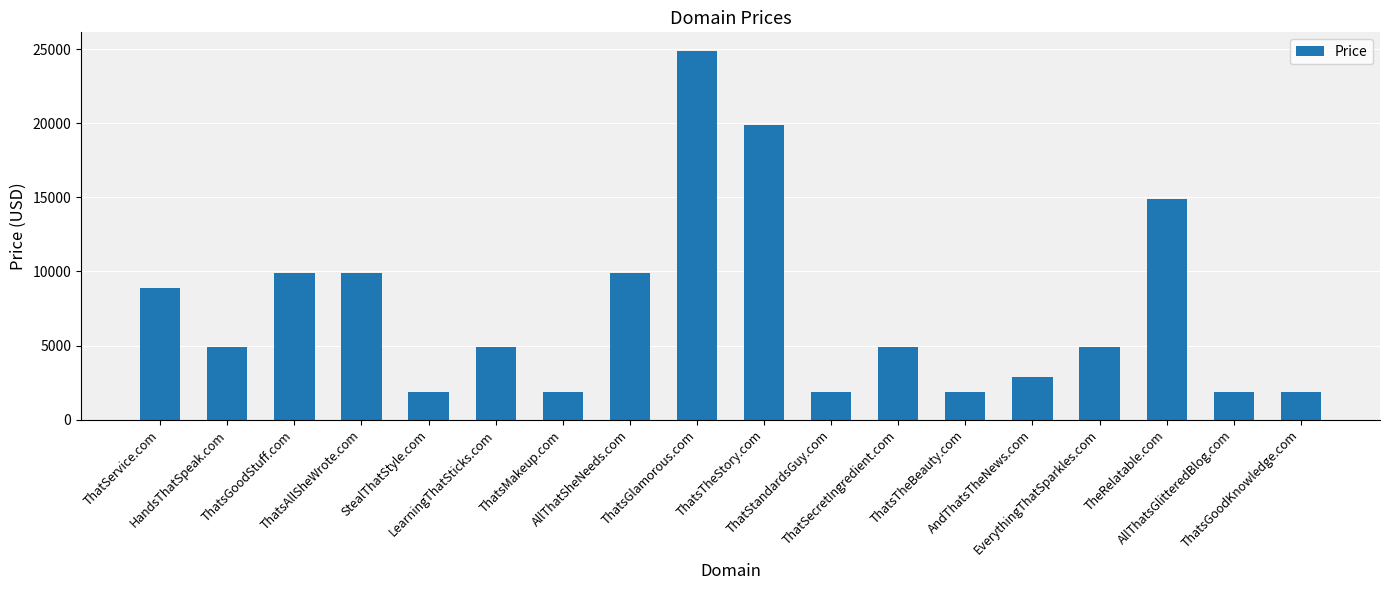

What is the greatest value displayed?

24888